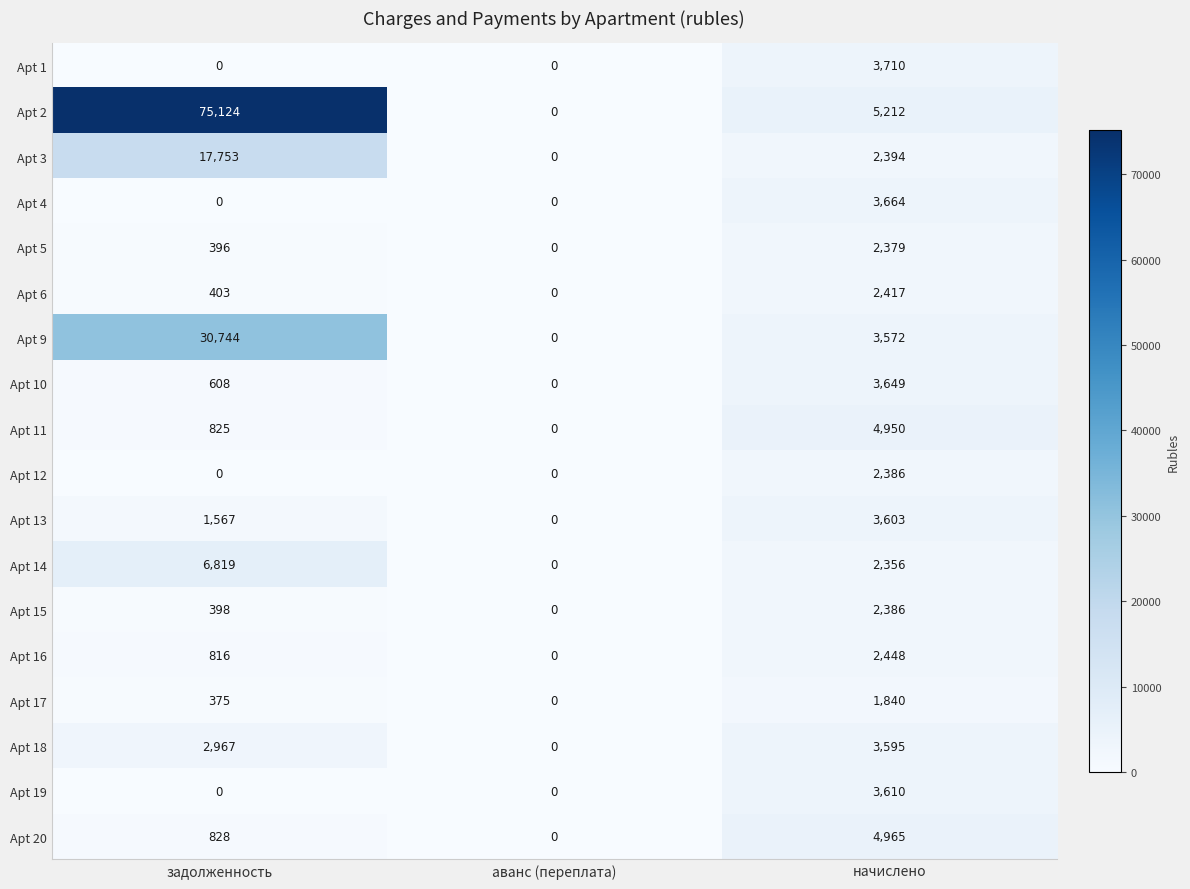

Which series has the largest total across all categories?

Apt 2